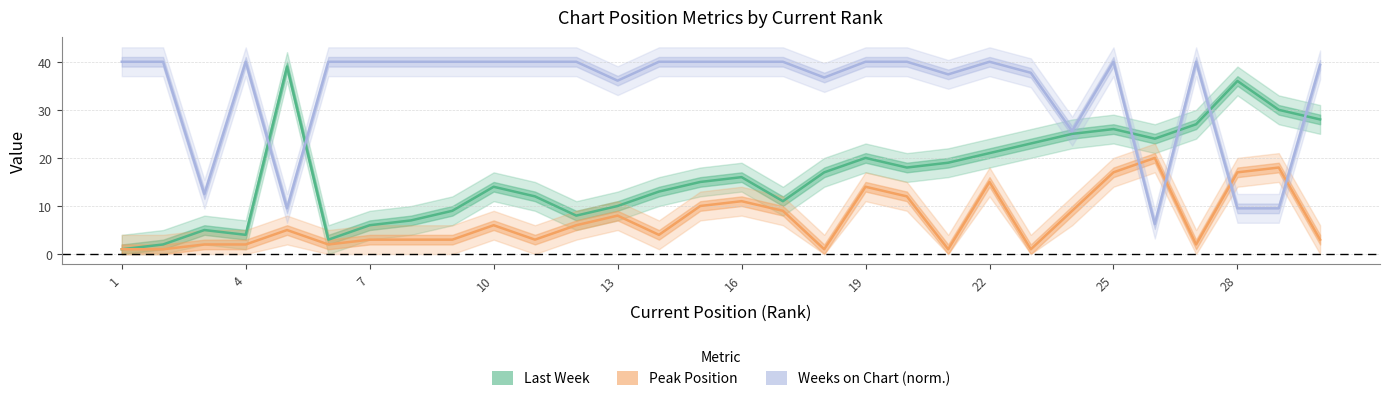

Reading left to right, transcribe all the data shown in this chart.

Last Week: 1.0	2.0	5.0	4.0	39.0	3.0	6.0	7.0	9.0	14.0	12.0	8.0	10.0	13.0	15.0	16.0	11.0	17.0	20.0	18.0	19.0	21.0	23.0	25.0	26.0	24.0	27.0	36.0	30.0	28.0
Peak Position: 1.0	1.0	2.0	2.0	5.0	2.0	3.0	3.0	3.0	6.0	3.0	6.0	8.0	4.0	10.0	11.0	9.0	1.0	14.0	12.0	1.0	15.0	1.0	9.0	17.0	20.0	2.0	17.0	18.0	3.0
Weeks on Chart: 40.0	40.0	12.5	40.0	9.5	40.0	40.0	40.0	40.0	40.0	40.0	40.0	36.1	40.0	40.0	40.0	40.0	36.7	40.0	40.0	37.4	40.0	37.7	25.6	40.0	6.2	40.0	9.5	9.5	39.3